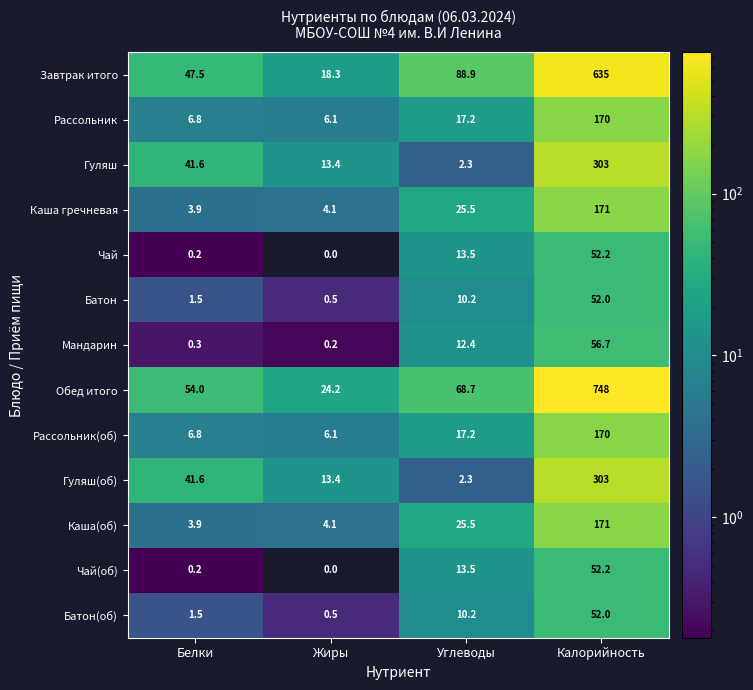

What is the difference between the maximum and minimum values in the Гуляш series?

300.7